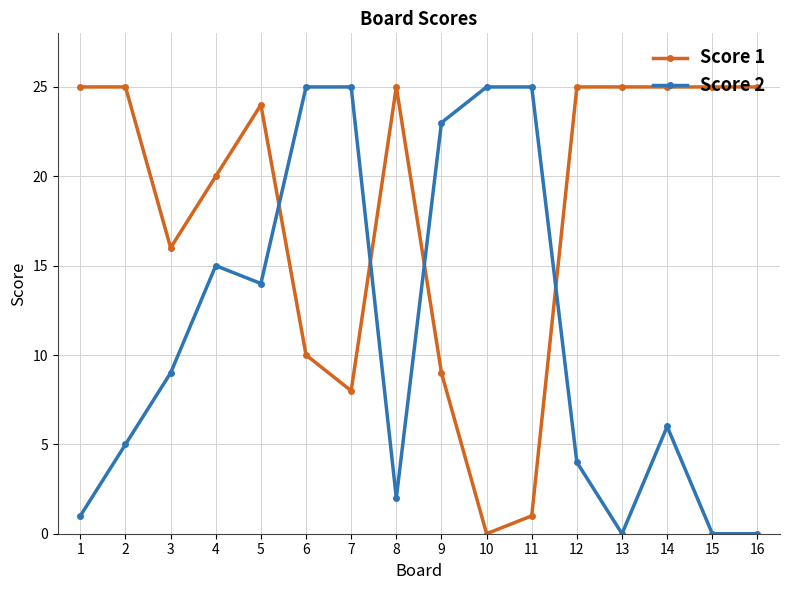

True or false: Score 2 and Score 1 intersect in this chart.

True